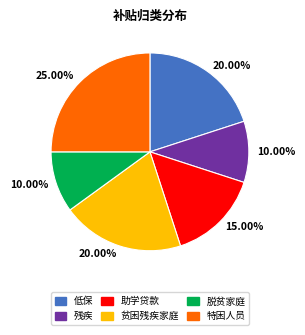

Does any single category account for the majority?

No